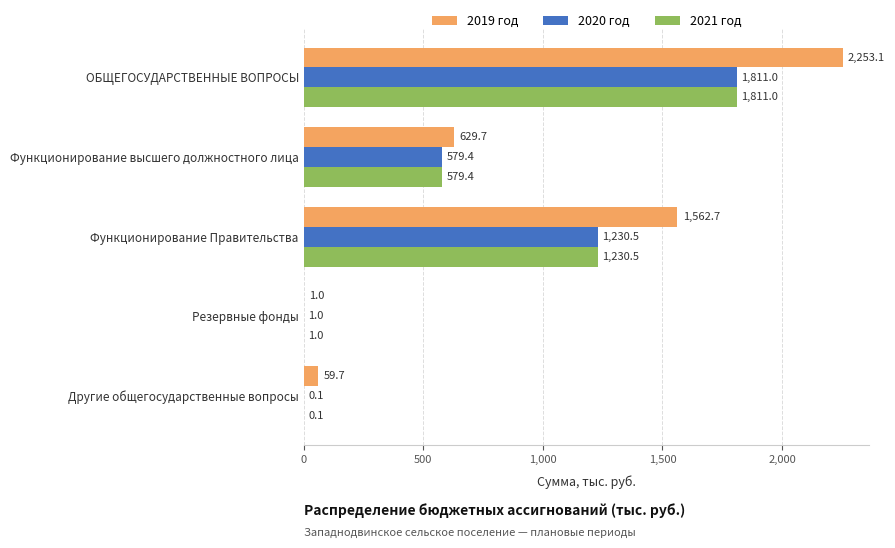

What are all the series names shown in the legend?

2019 год, 2020 год, 2021 год